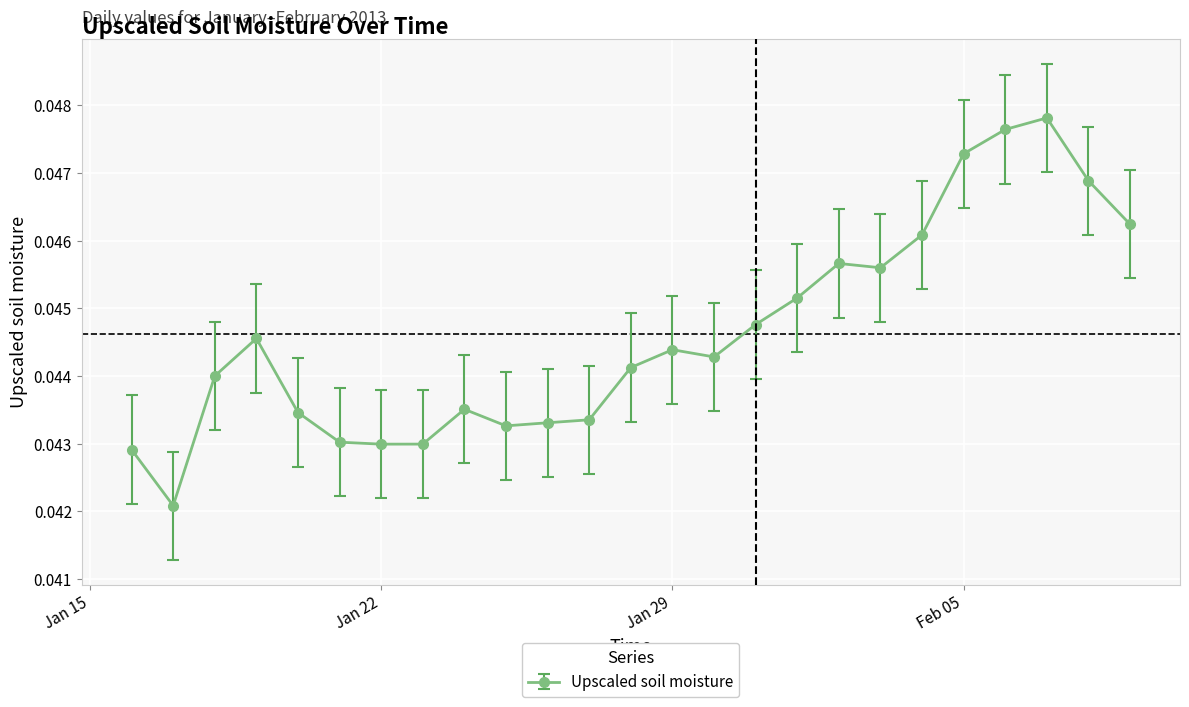

How many lines are shown in the chart?

1